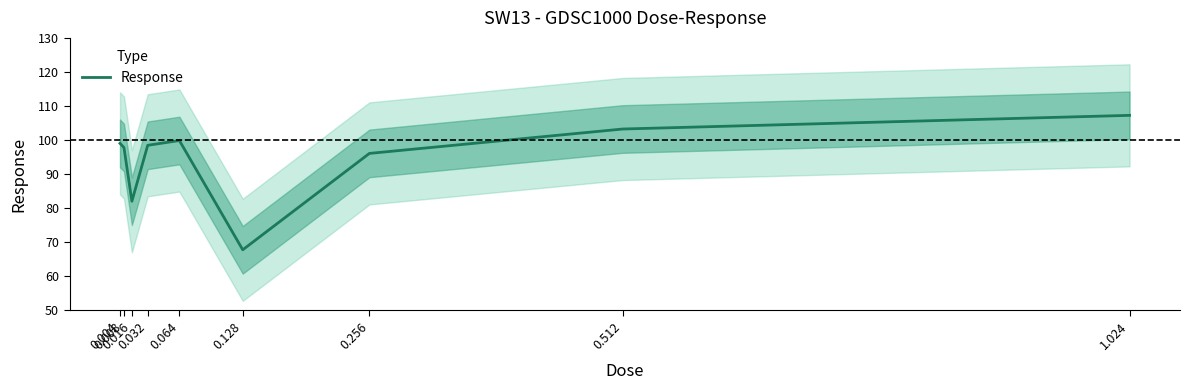

True or false: there are more than 0 points higher than both neighbors.

True